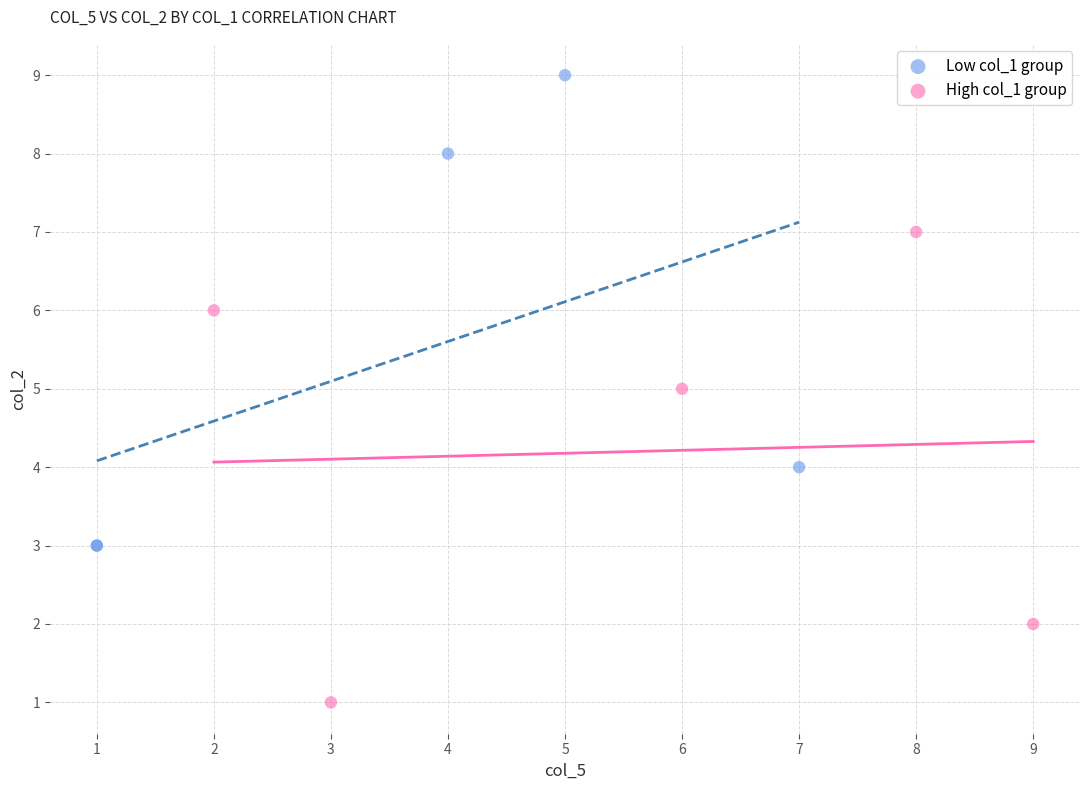

Which series contains the lowest Y value?

High col_1 group